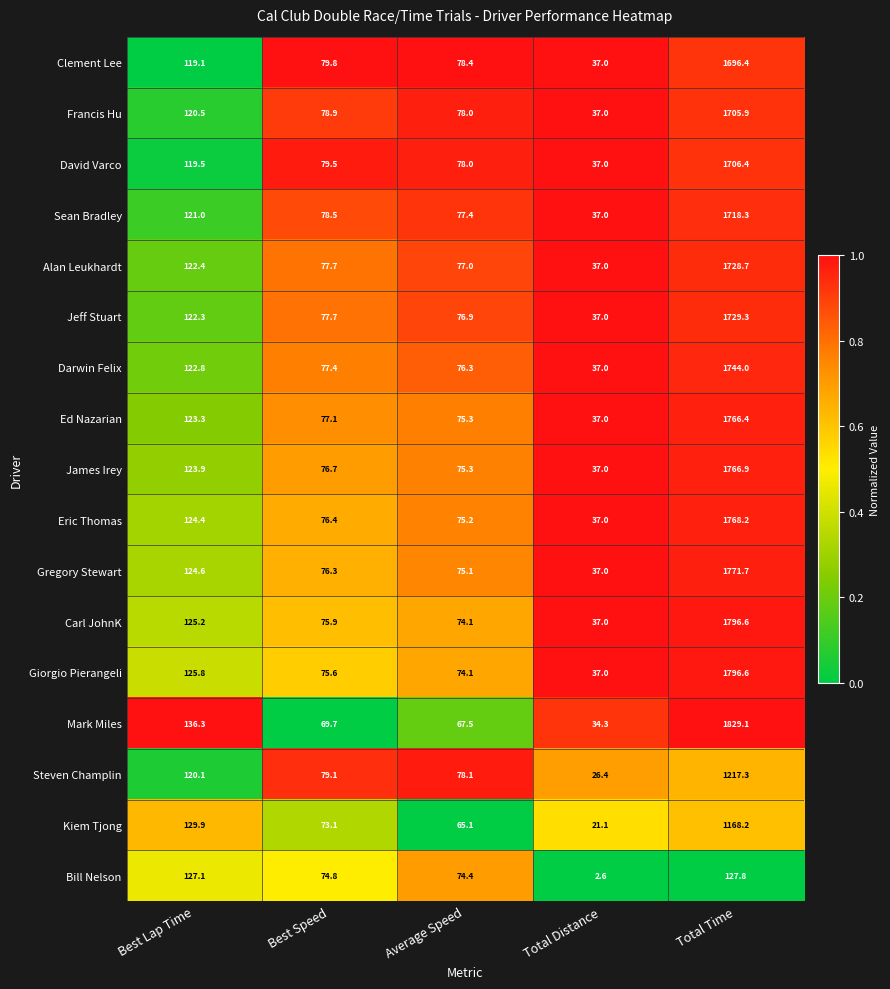

True or false: Kiem Tjong has a value of 28.0 at Best Lap Time.

False